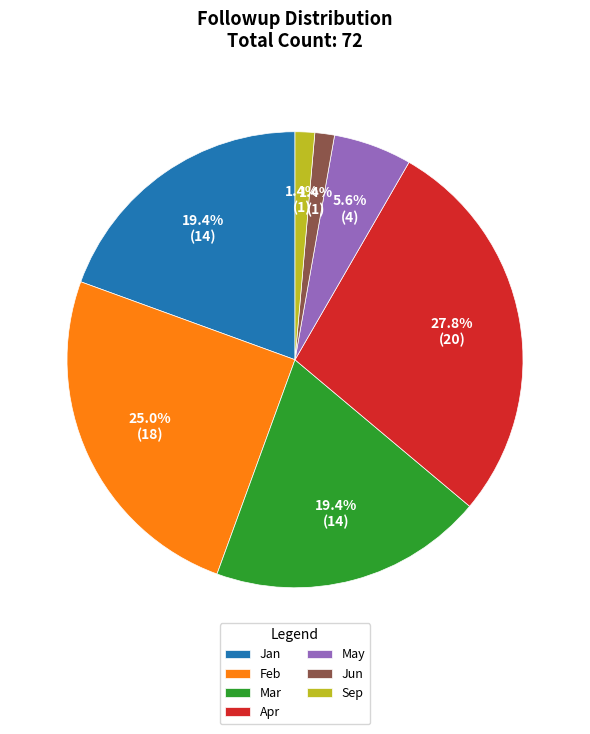

Between Sep and Mar, which is larger?

Mar